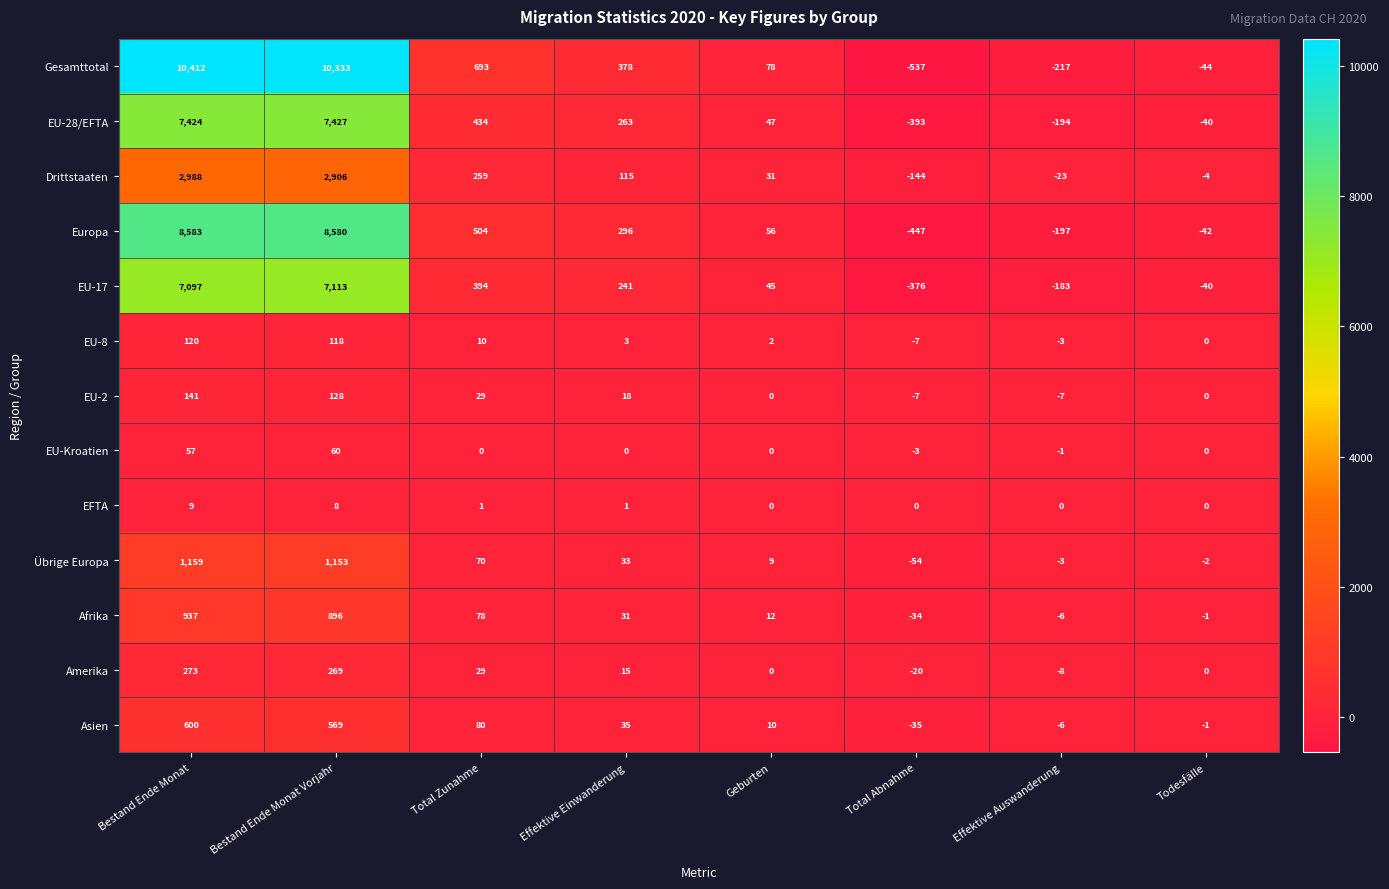

Which series changed the most between Total Zunahme and Effektive Auswanderung?

Gesamttotal